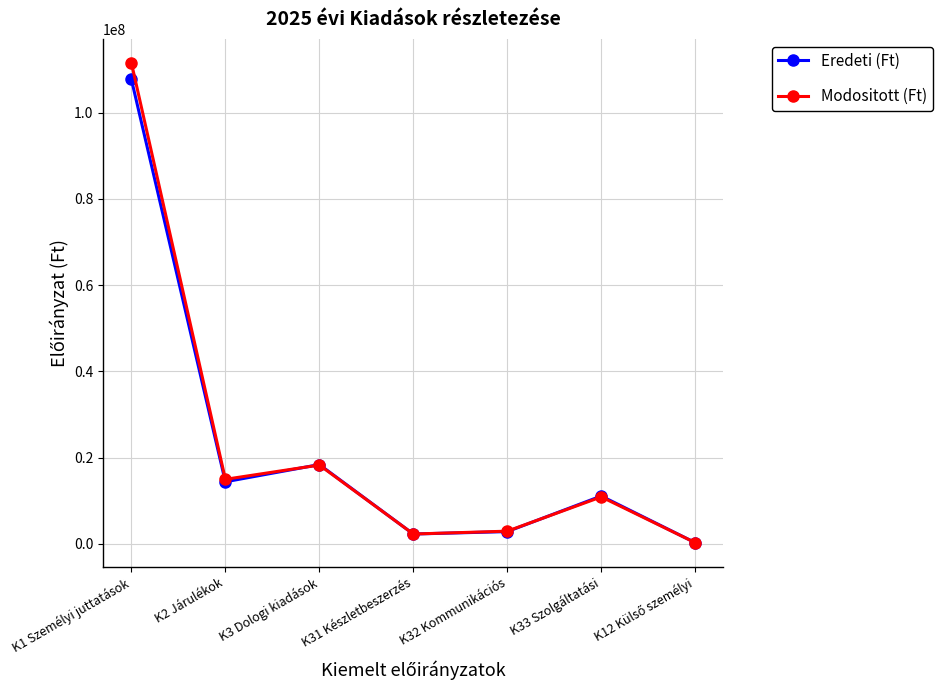

What is the average value of the Modositott (Ft) series?

23000110.8